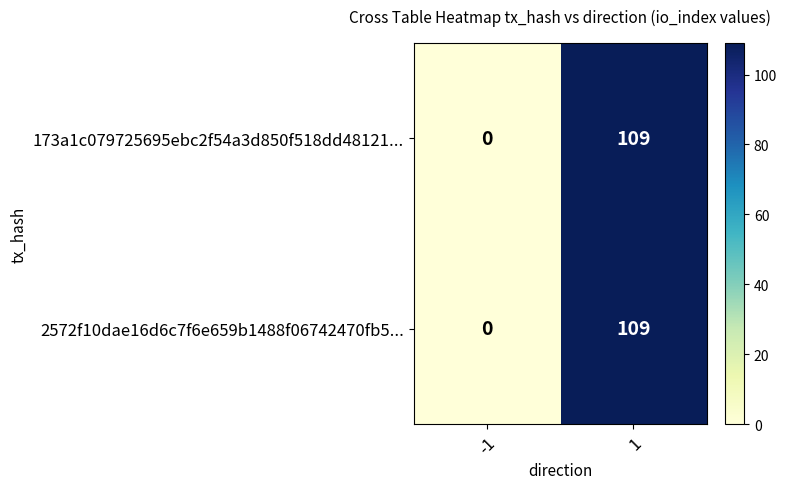

What is the sum of the 173a1c079725695ebc2f54a3d850f518dd48121... values at -1 and 1?

109